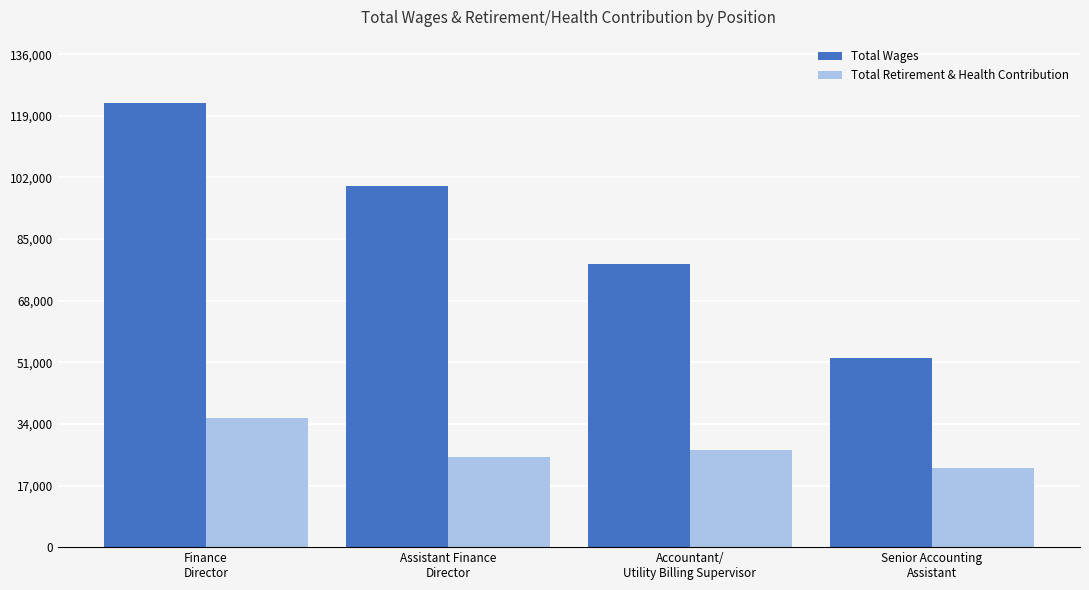

Reading left to right, extract all data points from this chart.

Total Wages: Finance
Director=122436	Assistant Finance
Director=99683	Accountant/
Utility Billing Supervisor=78014	Senior Accounting
Assistant=52098
Total Retirement & Health Contribution: Finance
Director=35496	Assistant Finance
Director=24886	Accountant/
Utility Billing Supervisor=26819	Senior Accounting
Assistant=21757